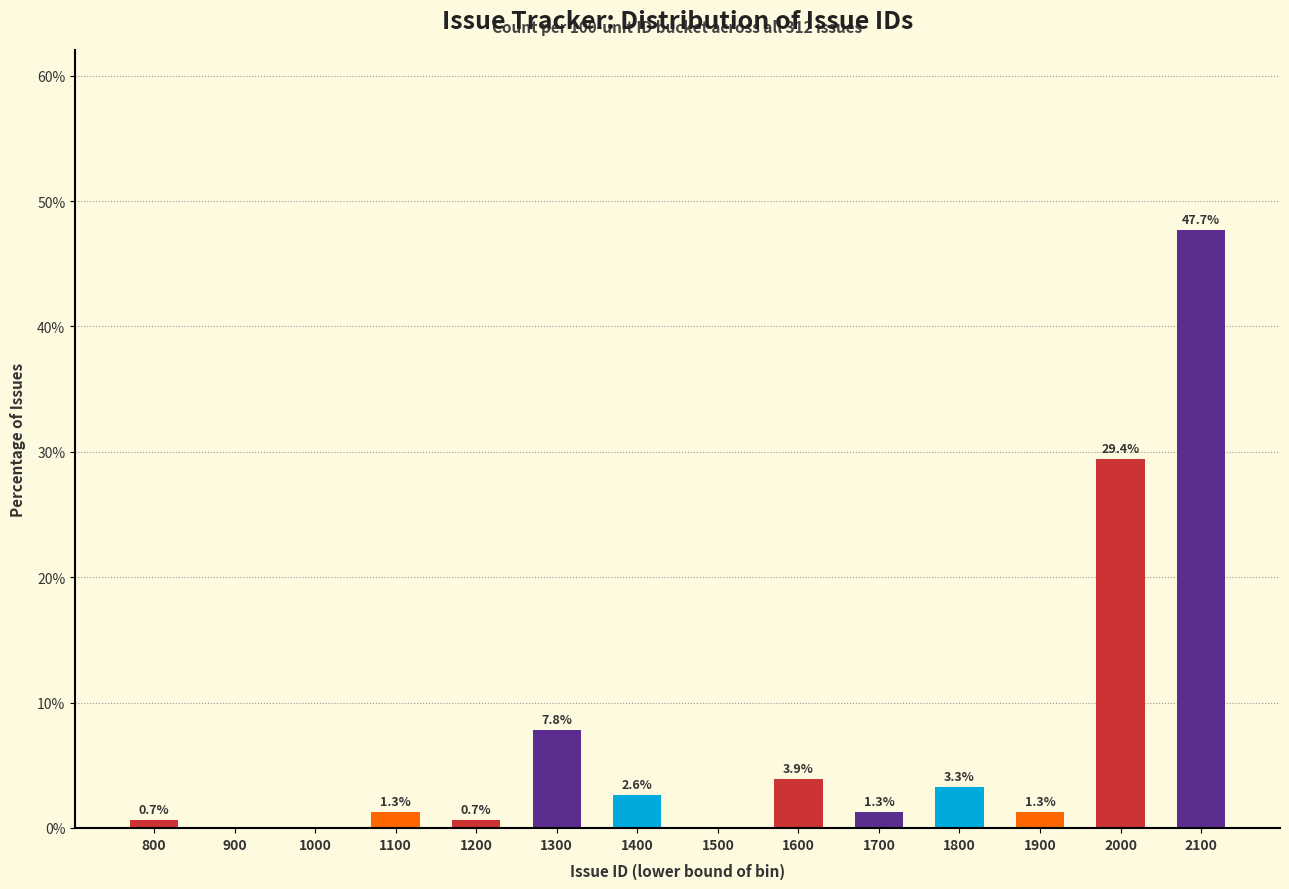

Reading left to right, what are all the values shown in this chart?

800=0.7	900=0.0	1000=0.0	1100=1.3	1200=0.7	1300=7.8	1400=2.6	1500=0.0	1600=3.9	1700=1.3	1800=3.3	1900=1.3	2000=29.4	2100=47.7